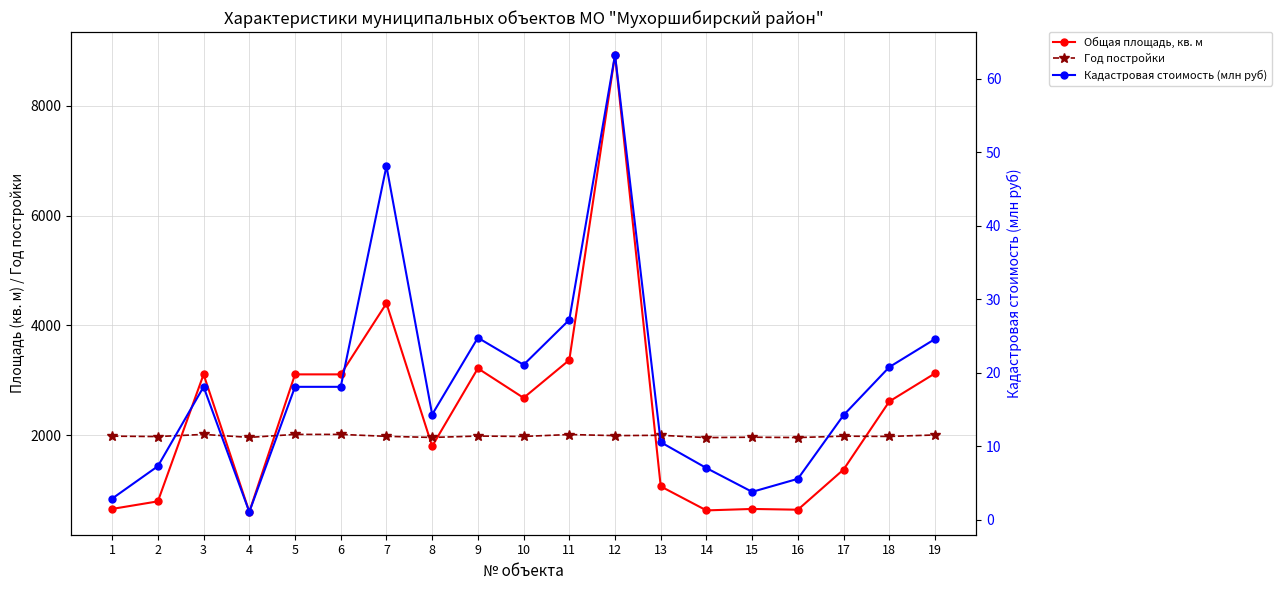

What are all the series names shown in the legend?

Общая площадь, кв. м, Год постройки, Кадастровая стоимость (млн руб)